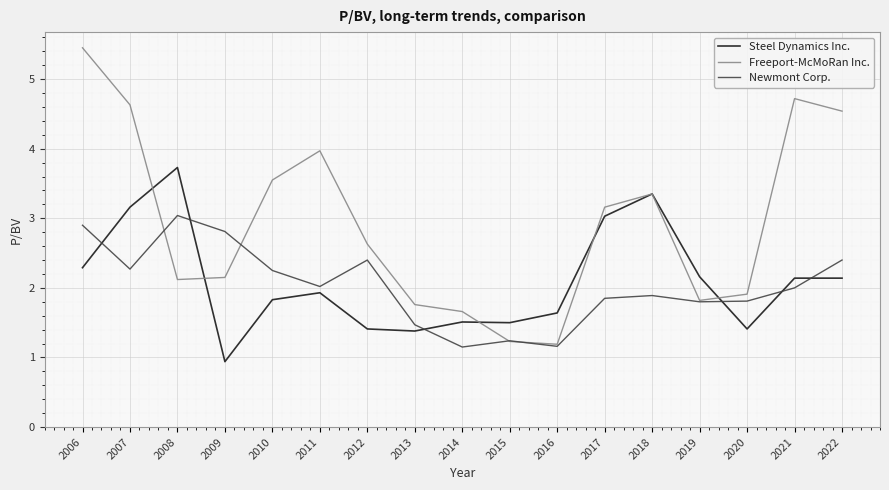

What is the average value of the Freeport-McMoRan Inc. series?

2.9